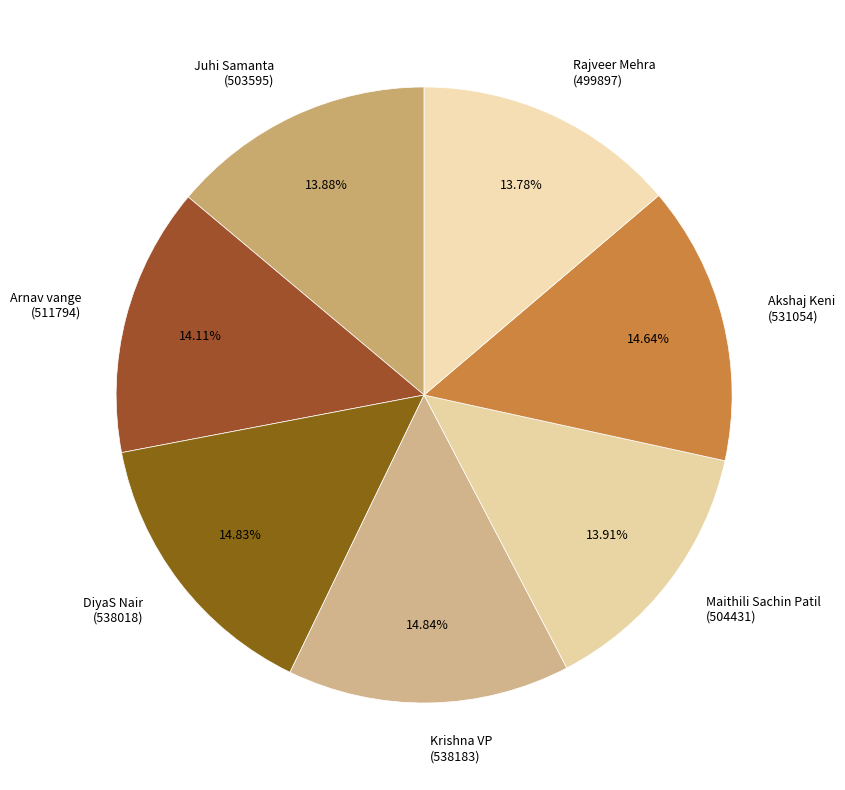

How many slices are in this pie chart?

7